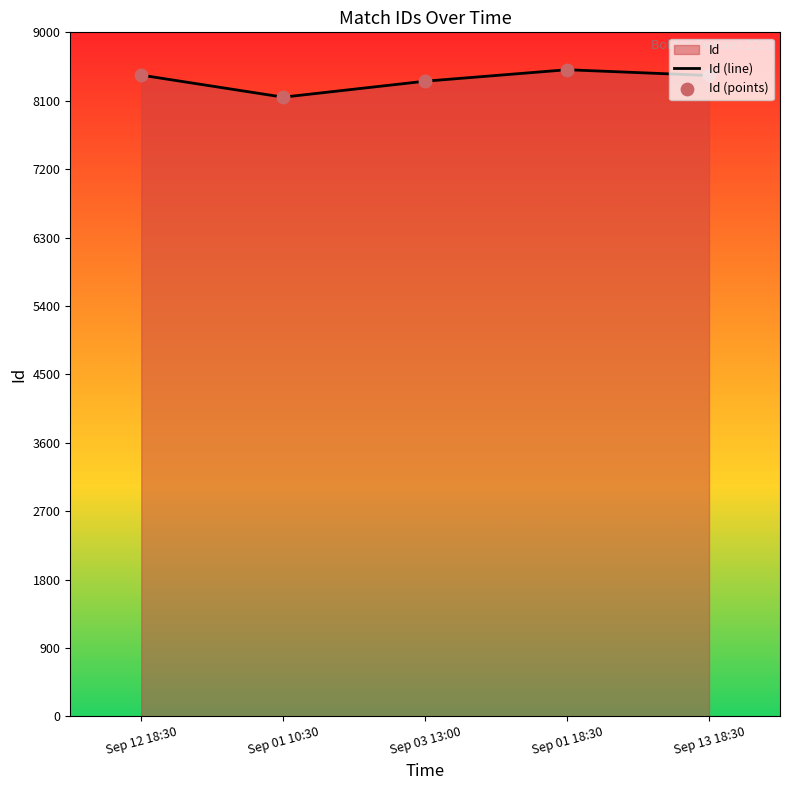

Is it true that the value at Sep 01 10:30 is 8147?

True